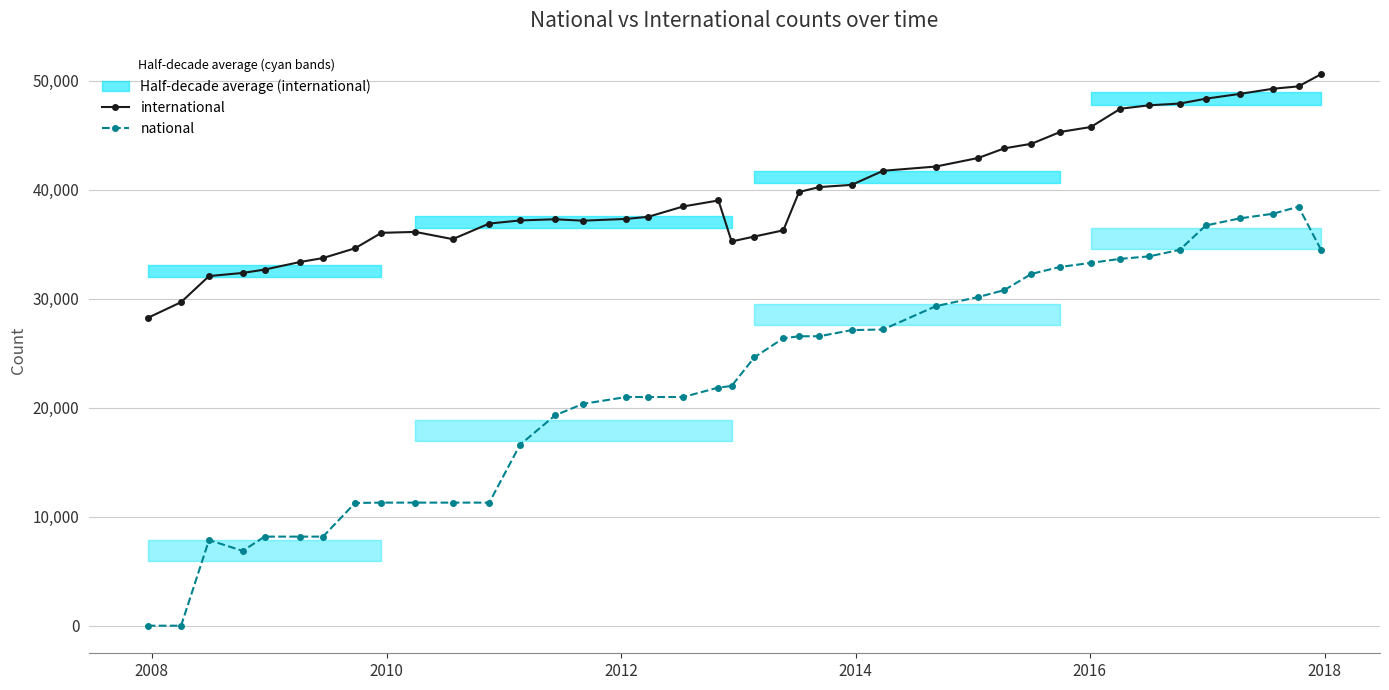

True or false: international and national intersect in this chart.

False